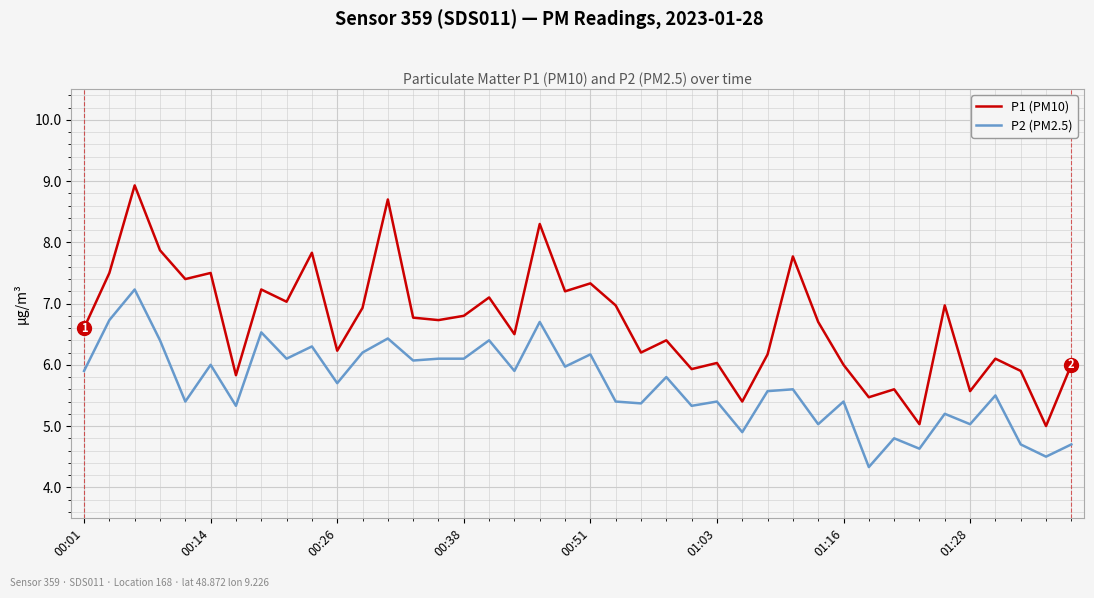

List the series in order of their peak value, highest first.

P1 (PM10), P2 (PM2.5)